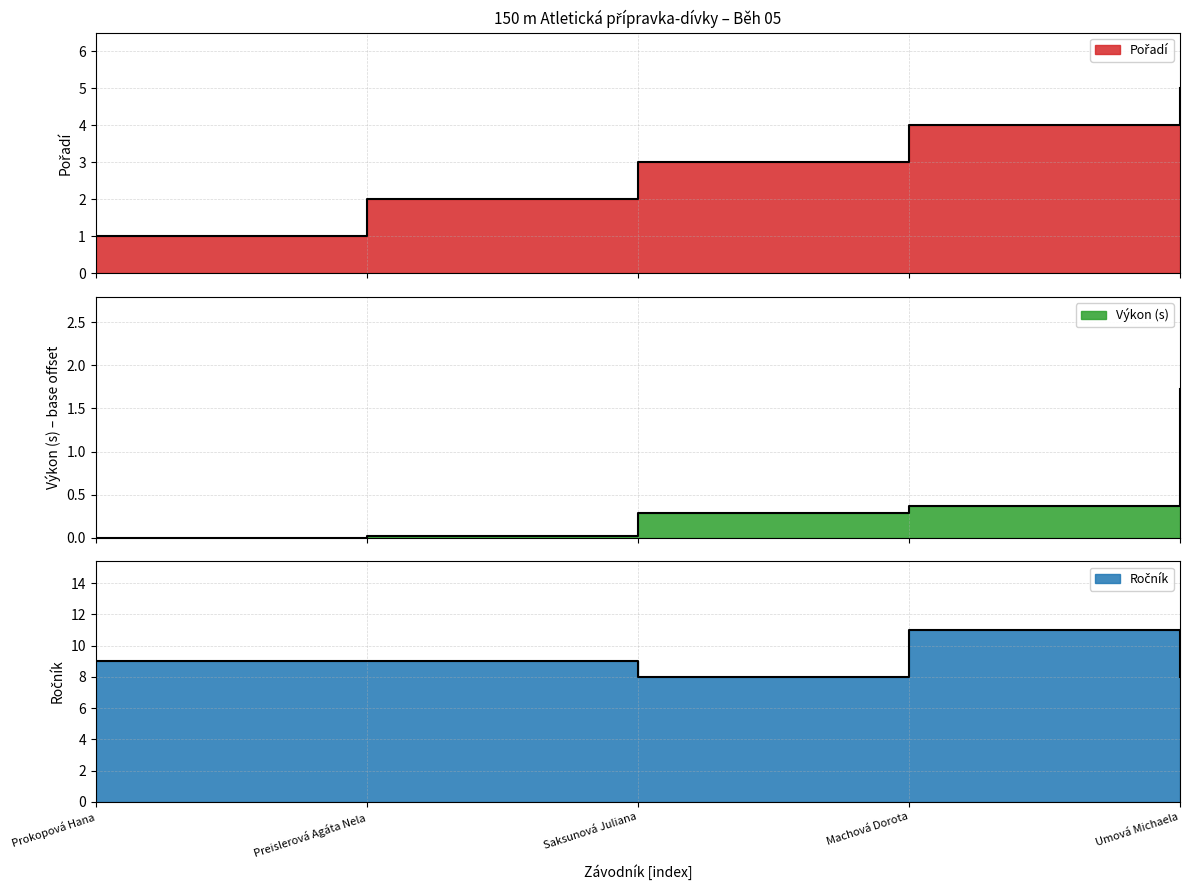

What is the difference between the Výkon values at Umová Michaela and Machová Dorota?

1.4